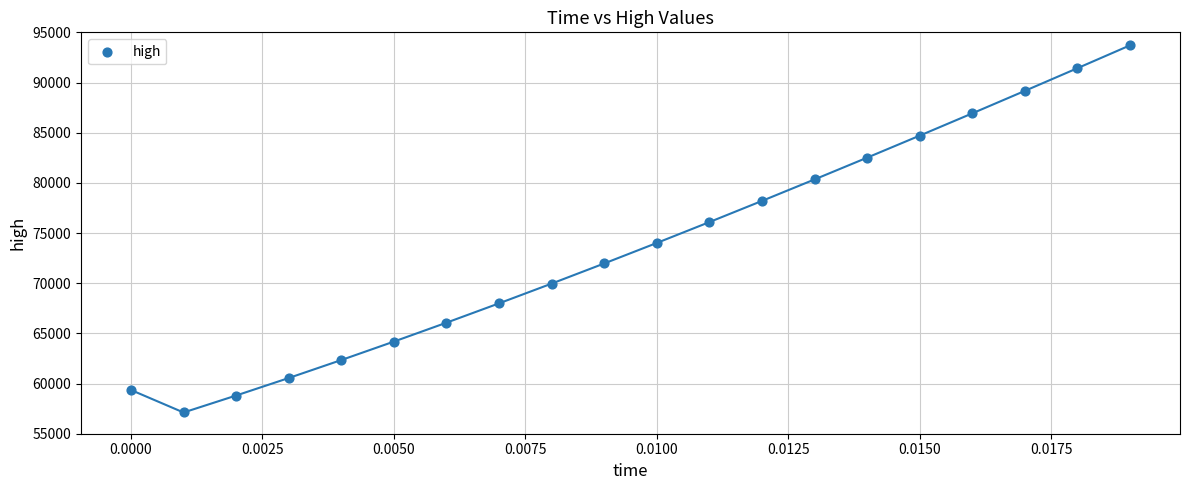

What is the range of Y values (max minus min)?

36589.5